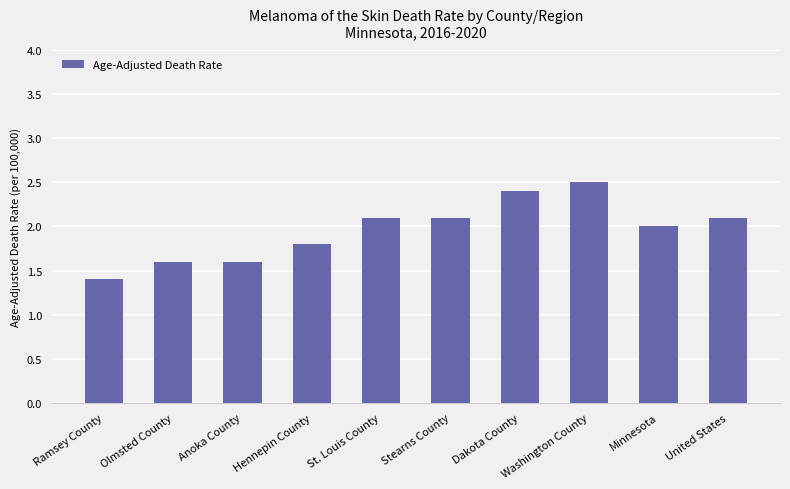

Reading right to left, transcribe all the data shown in this chart.

2.1	2.0	2.5	2.4	2.1	2.1	1.8	1.6	1.6	1.4